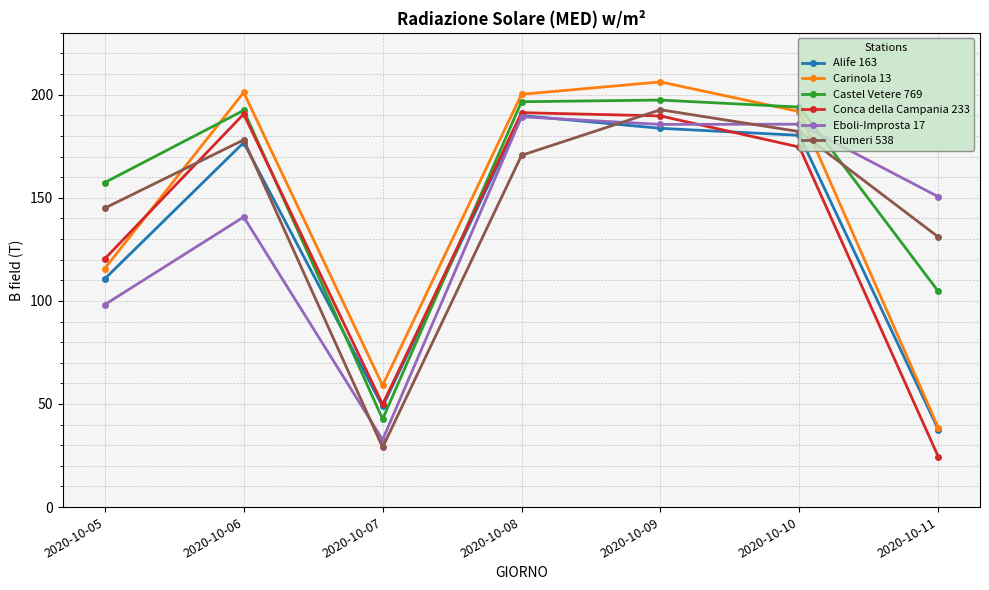

Read the Carinola 13 value at 2020-10-10.

191.8